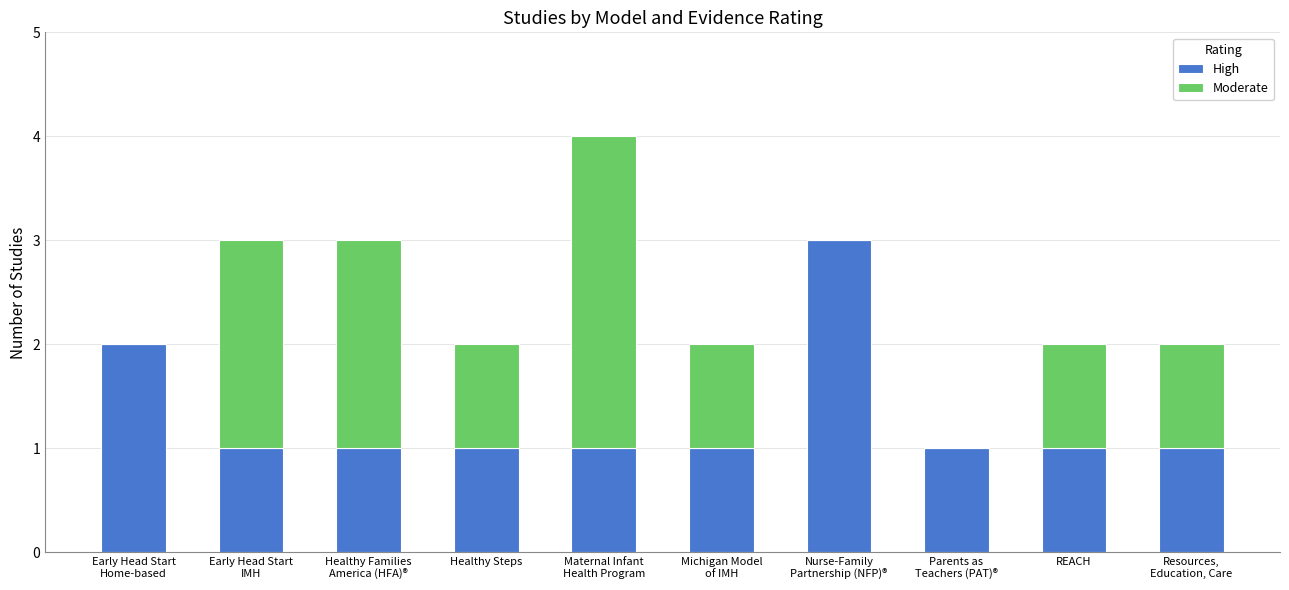

What is the maximum value for High?

3